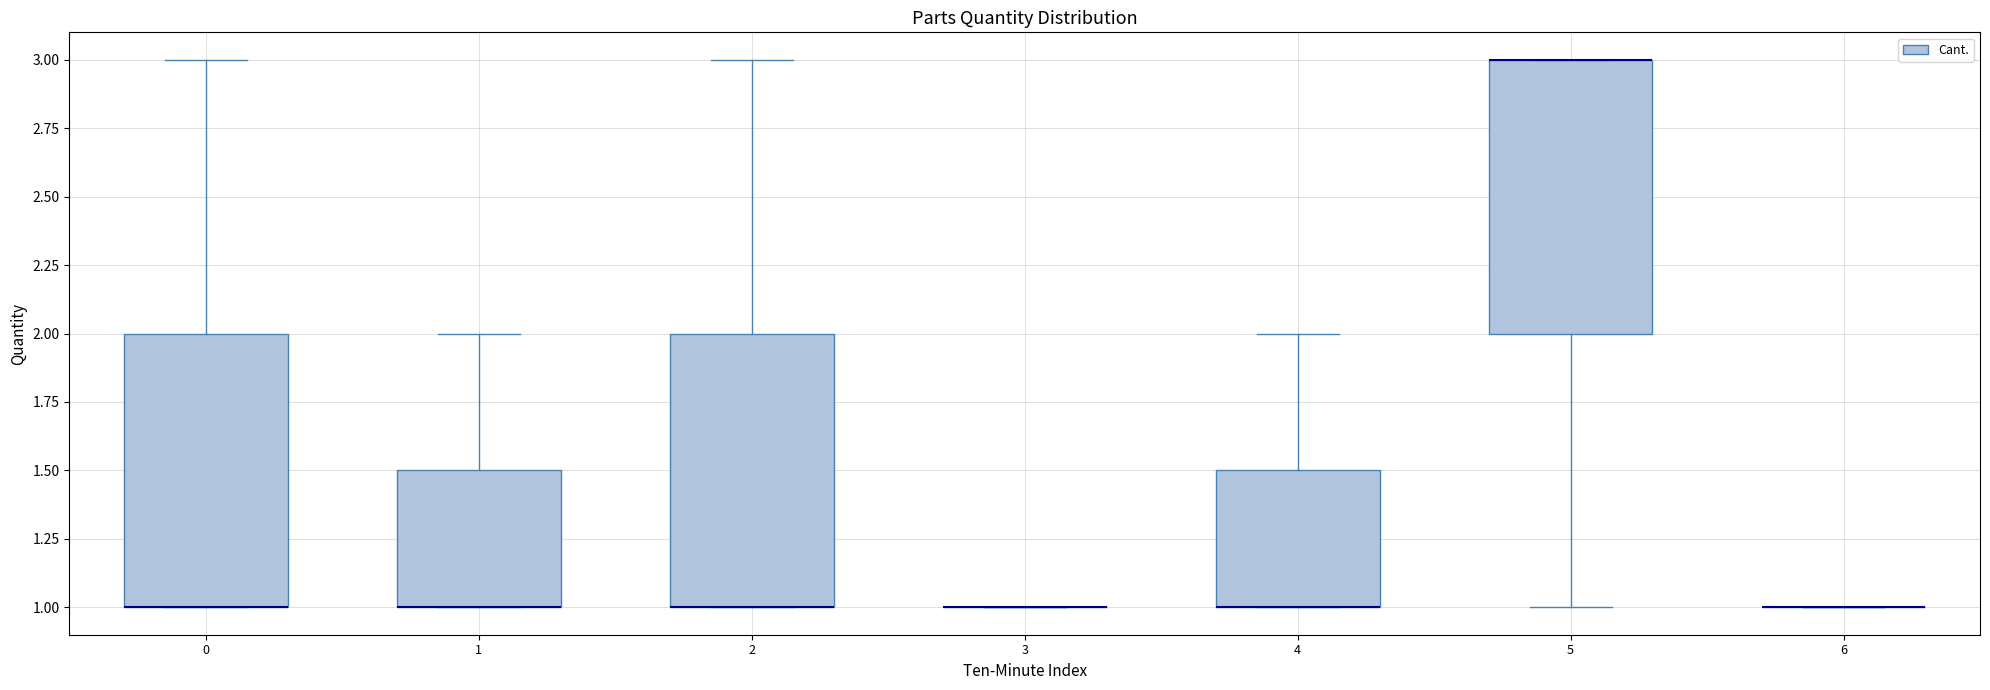

Reading left to right, read every box against the y-axis: the position of its median line, the range the box covers, and the ends of its whiskers. The values are not printed on the chart, so give them approximately, as read against the axis.

0: median 1.0 (drawn on the box's lower edge), box 1.0 to 2.0, whiskers 1.0 to 3.0
1: median 1.0 (drawn on the box's lower edge), box 1.0 to 1.5, whiskers 1.0 to 2.0
2: median 1.0 (drawn on the box's lower edge), box 1.0 to 2.0, whiskers 1.0 to 3.0
3: box collapsed to a line at 1.0, whiskers 1.0 to 1.0
4: median 1.0 (drawn on the box's lower edge), box 1.0 to 1.5, whiskers 1.0 to 2.0
5: median 3.0 (drawn on the box's upper edge), box 2.0 to 3.0, whiskers 1.0 to 3.0
6: box collapsed to a line at 1.0, whiskers 1.0 to 1.0